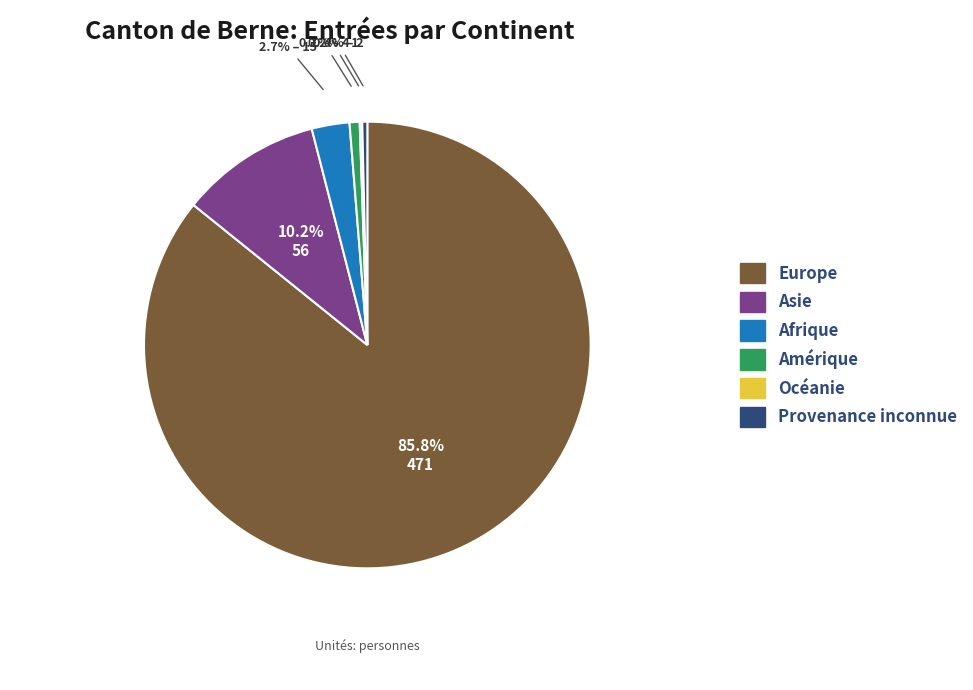

What percentage do Asie and Provenance inconnue together represent?

10.6%